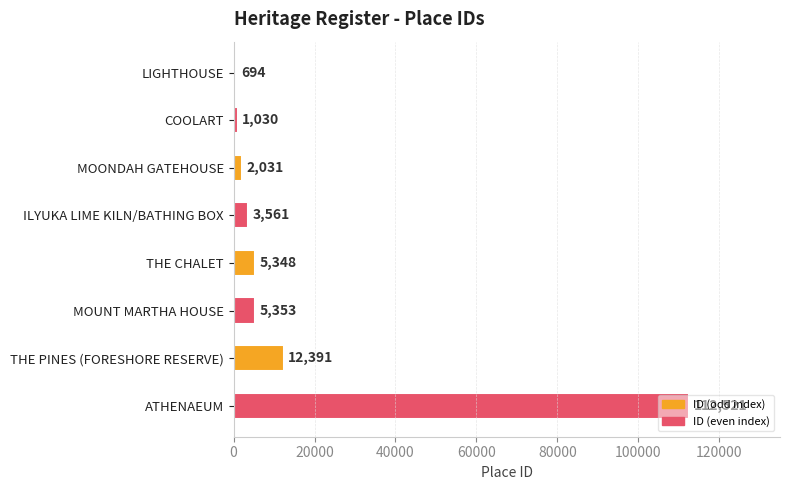

What is the ratio of the value at THE PINES (FORESHORE RESERVE) to the value at ILYUKA LIME KILN/BATHING BOX?

3.5